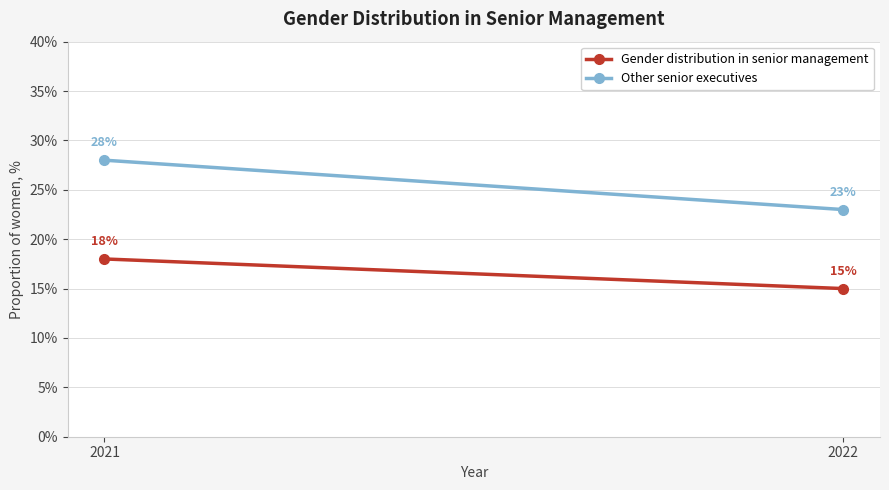

Reading left to right, what are all the values shown in this chart?

Gender distribution in senior management: 2021=18	2022=15
Other senior executives: 2021=28	2022=23